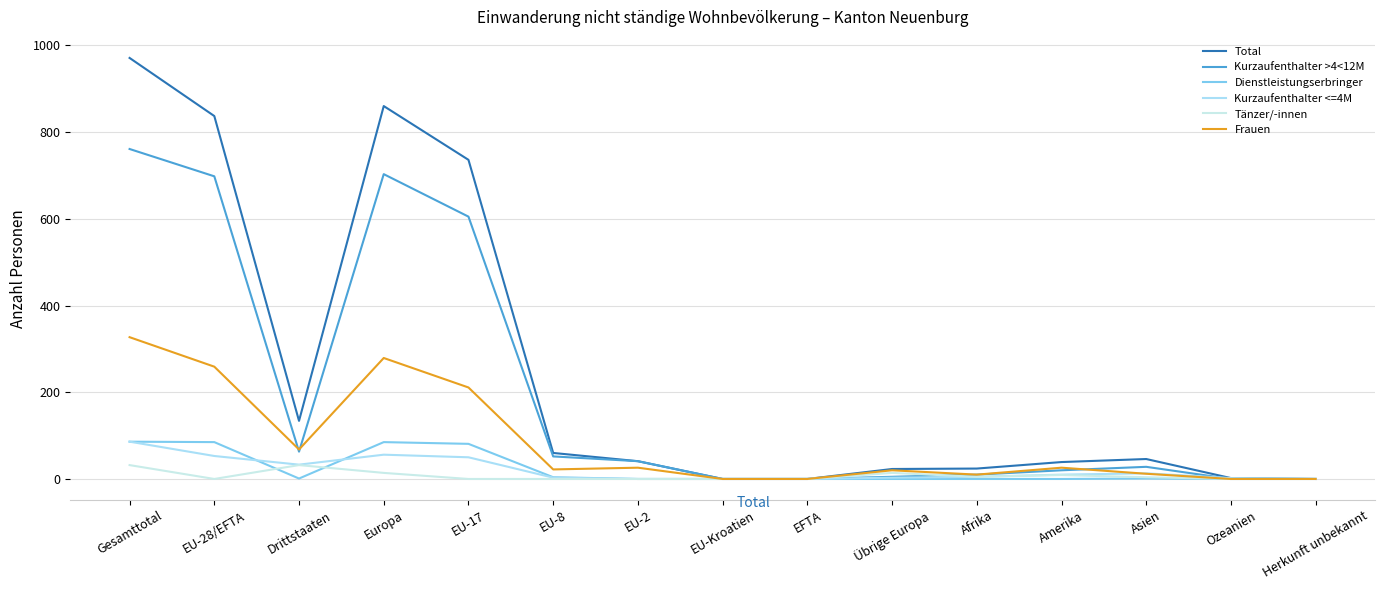

Read the Kurzaufenthalter >4<12M value at Gesamttotal, to the nearest 10.

760